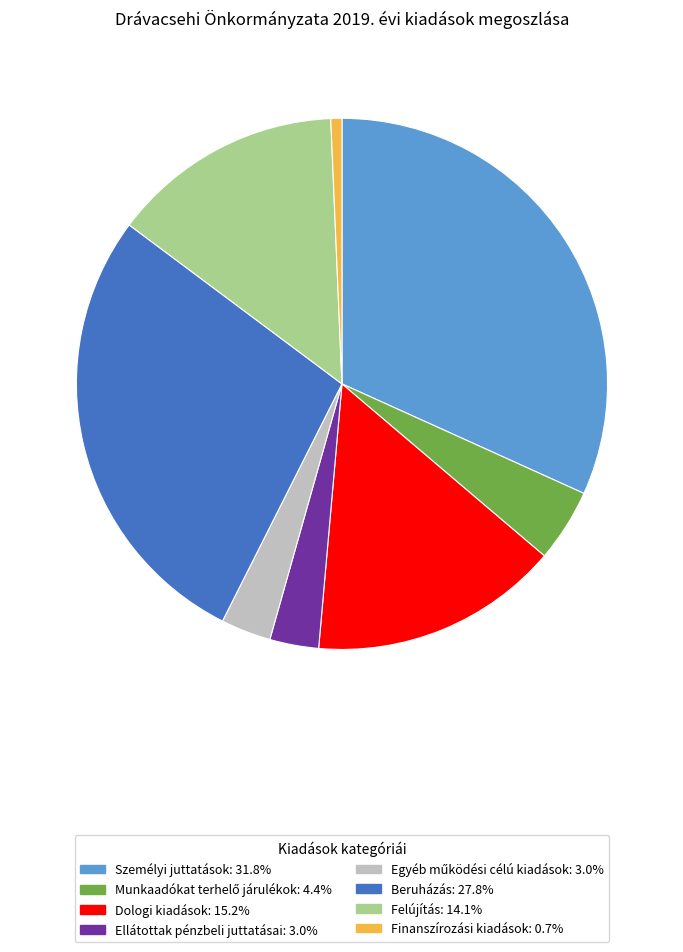

Does Felújítás account for over 50% of the chart?

No